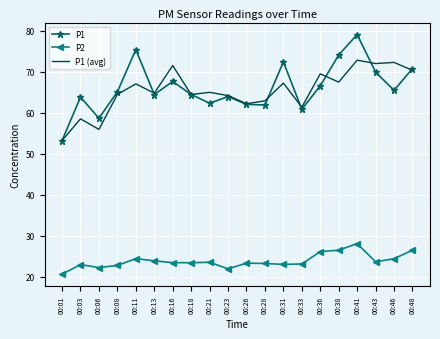

What is the maximum value for P2?

28.1